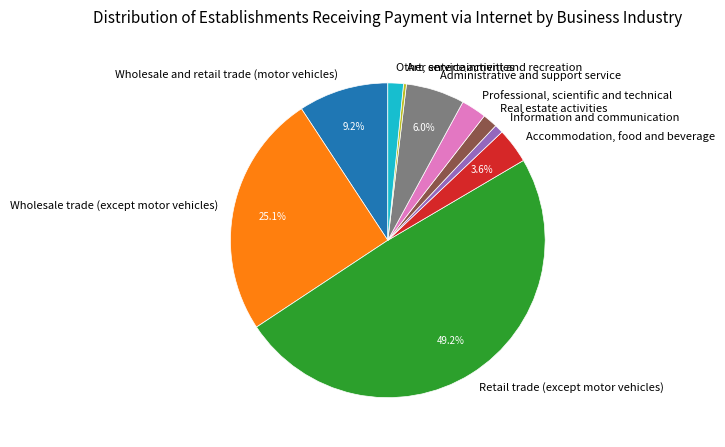

The Real estate activities slice represents 2% of the pie. True or false?

True